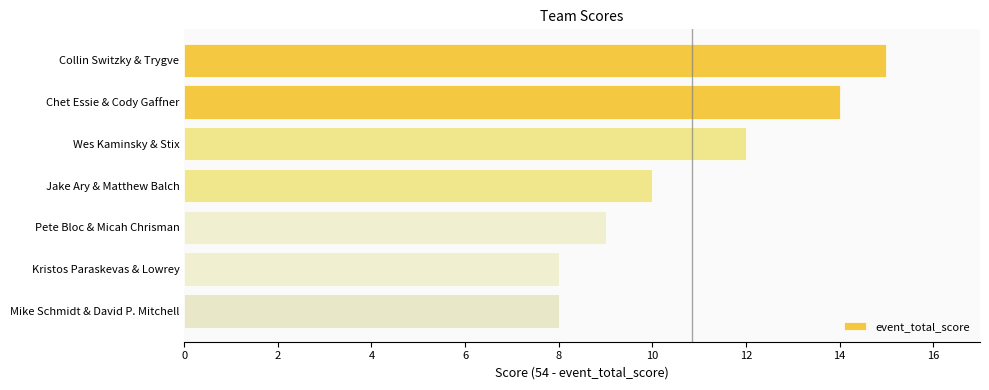

What is the difference between the maximum and minimum values?

7